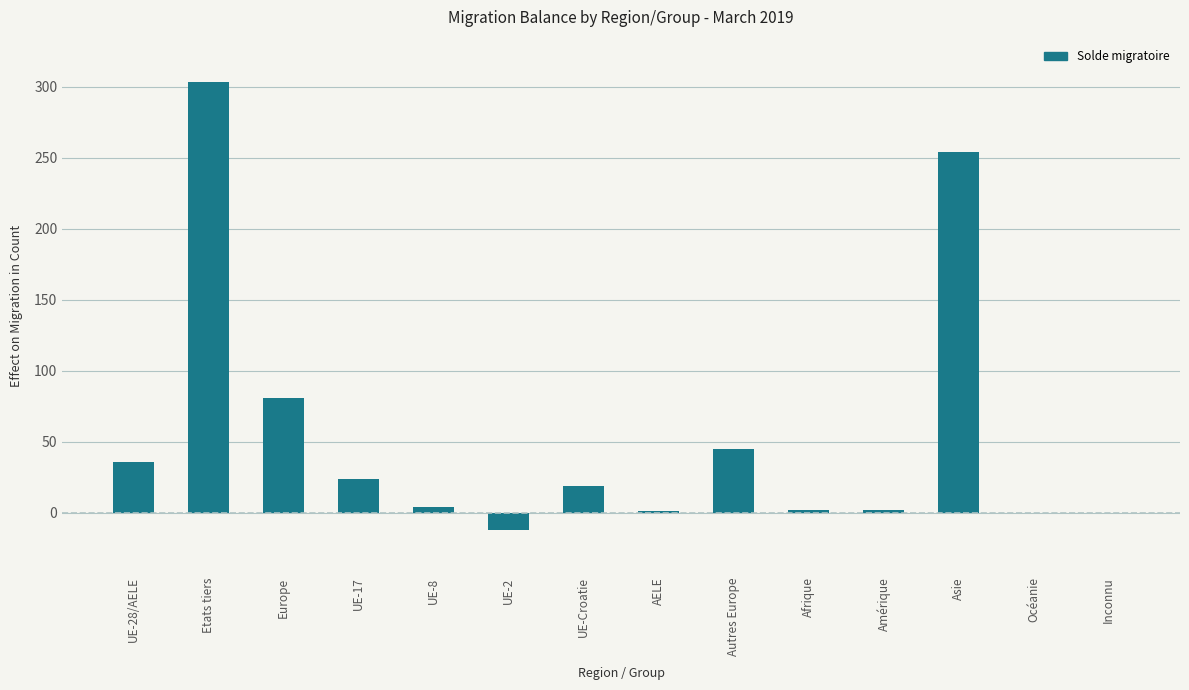

The chart shows a value of 0 at Inconnu. True or false?

True